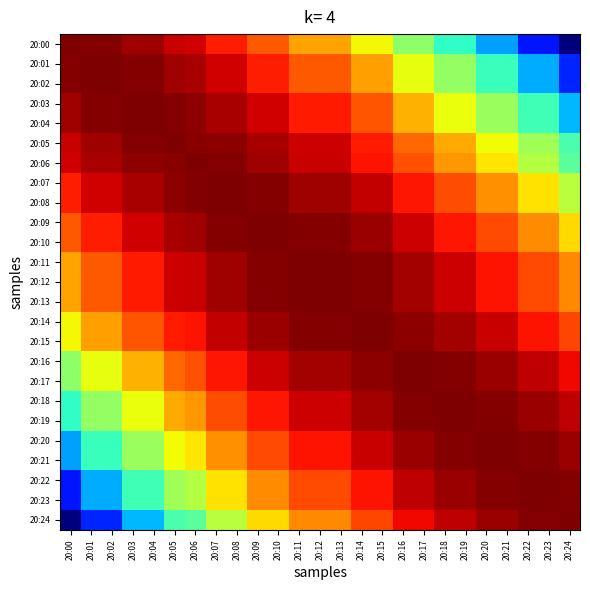

Reading left to right, transcribe all the data shown in this chart.

20:00: 20:00=1.0	20:01=1.0	20:02=1.0	20:03=1.0	20:04=1.0	20:05=0.9	20:06=0.9	20:07=0.9	20:08=0.9	20:09=0.8	20:10=0.8	20:11=0.7	20:12=0.7	20:13=0.7	20:14=0.6	20:15=0.6	20:16=0.5	20:17=0.5	20:18=0.4	20:19=0.4	20:20=0.3	20:21=0.3	20:22=0.1	20:23=0.1	20:24=0.0
20:01: 20:00=1.0	20:01=1.0	20:02=1.0	20:03=1.0	20:04=1.0	20:05=1.0	20:06=1.0	20:07=0.9	20:08=0.9	20:09=0.9	20:10=0.9	20:11=0.8	20:12=0.8	20:13=0.8	20:14=0.7	20:15=0.7	20:16=0.6	20:17=0.6	20:18=0.5	20:19=0.5	20:20=0.4	20:21=0.4	20:22=0.3	20:23=0.3	20:24=0.2
20:02: 20:00=1.0	20:01=1.0	20:02=1.0	20:03=1.0	20:04=1.0	20:05=1.0	20:06=1.0	20:07=0.9	20:08=0.9	20:09=0.9	20:10=0.9	20:11=0.8	20:12=0.8	20:13=0.8	20:14=0.7	20:15=0.7	20:16=0.6	20:17=0.6	20:18=0.5	20:19=0.5	20:20=0.4	20:21=0.4	20:22=0.3	20:23=0.3	20:24=0.2
20:03: 20:00=1.0	20:01=1.0	20:02=1.0	20:03=1.0	20:04=1.0	20:05=1.0	20:06=1.0	20:07=1.0	20:08=1.0	20:09=0.9	20:10=0.9	20:11=0.9	20:12=0.9	20:13=0.9	20:14=0.8	20:15=0.8	20:16=0.7	20:17=0.7	20:18=0.6	20:19=0.6	20:20=0.5	20:21=0.5	20:22=0.4	20:23=0.4	20:24=0.3
20:04: 20:00=1.0	20:01=1.0	20:02=1.0	20:03=1.0	20:04=1.0	20:05=1.0	20:06=1.0	20:07=1.0	20:08=1.0	20:09=0.9	20:10=0.9	20:11=0.9	20:12=0.9	20:13=0.9	20:14=0.8	20:15=0.8	20:16=0.7	20:17=0.7	20:18=0.6	20:19=0.6	20:20=0.5	20:21=0.5	20:22=0.4	20:23=0.4	20:24=0.3
20:05: 20:00=0.9	20:01=1.0	20:02=1.0	20:03=1.0	20:04=1.0	20:05=1.0	20:06=1.0	20:07=1.0	20:08=1.0	20:09=1.0	20:10=1.0	20:11=0.9	20:12=0.9	20:13=0.9	20:14=0.9	20:15=0.9	20:16=0.8	20:17=0.8	20:18=0.7	20:19=0.7	20:20=0.6	20:21=0.6	20:22=0.5	20:23=0.5	20:24=0.4
20:06: 20:00=0.9	20:01=1.0	20:02=1.0	20:03=1.0	20:04=1.0	20:05=1.0	20:06=1.0	20:07=1.0	20:08=1.0	20:09=1.0	20:10=1.0	20:11=0.9	20:12=0.9	20:13=0.9	20:14=0.9	20:15=0.9	20:16=0.8	20:17=0.8	20:18=0.7	20:19=0.7	20:20=0.7	20:21=0.7	20:22=0.6	20:23=0.6	20:24=0.5
20:07: 20:00=0.9	20:01=0.9	20:02=0.9	20:03=1.0	20:04=1.0	20:05=1.0	20:06=1.0	20:07=1.0	20:08=1.0	20:09=1.0	20:10=1.0	20:11=1.0	20:12=1.0	20:13=1.0	20:14=0.9	20:15=0.9	20:16=0.9	20:17=0.9	20:18=0.8	20:19=0.8	20:20=0.8	20:21=0.8	20:22=0.7	20:23=0.7	20:24=0.6
20:08: 20:00=0.9	20:01=0.9	20:02=0.9	20:03=1.0	20:04=1.0	20:05=1.0	20:06=1.0	20:07=1.0	20:08=1.0	20:09=1.0	20:10=1.0	20:11=1.0	20:12=1.0	20:13=1.0	20:14=0.9	20:15=0.9	20:16=0.9	20:17=0.9	20:18=0.8	20:19=0.8	20:20=0.8	20:21=0.8	20:22=0.7	20:23=0.7	20:24=0.6
20:09: 20:00=0.8	20:01=0.9	20:02=0.9	20:03=0.9	20:04=0.9	20:05=1.0	20:06=1.0	20:07=1.0	20:08=1.0	20:09=1.0	20:10=1.0	20:11=1.0	20:12=1.0	20:13=1.0	20:14=1.0	20:15=1.0	20:16=0.9	20:17=0.9	20:18=0.9	20:19=0.9	20:20=0.8	20:21=0.8	20:22=0.8	20:23=0.8	20:24=0.7
20:10: 20:00=0.8	20:01=0.9	20:02=0.9	20:03=0.9	20:04=0.9	20:05=1.0	20:06=1.0	20:07=1.0	20:08=1.0	20:09=1.0	20:10=1.0	20:11=1.0	20:12=1.0	20:13=1.0	20:14=1.0	20:15=1.0	20:16=0.9	20:17=0.9	20:18=0.9	20:19=0.9	20:20=0.8	20:21=0.8	20:22=0.8	20:23=0.8	20:24=0.7
20:11: 20:00=0.7	20:01=0.8	20:02=0.8	20:03=0.9	20:04=0.9	20:05=0.9	20:06=0.9	20:07=1.0	20:08=1.0	20:09=1.0	20:10=1.0	20:11=1.0	20:12=1.0	20:13=1.0	20:14=1.0	20:15=1.0	20:16=1.0	20:17=1.0	20:18=0.9	20:19=0.9	20:20=0.9	20:21=0.9	20:22=0.8	20:23=0.8	20:24=0.8
20:12: 20:00=0.7	20:01=0.8	20:02=0.8	20:03=0.9	20:04=0.9	20:05=0.9	20:06=0.9	20:07=1.0	20:08=1.0	20:09=1.0	20:10=1.0	20:11=1.0	20:12=1.0	20:13=1.0	20:14=1.0	20:15=1.0	20:16=1.0	20:17=1.0	20:18=0.9	20:19=0.9	20:20=0.9	20:21=0.9	20:22=0.8	20:23=0.8	20:24=0.8
20:13: 20:00=0.7	20:01=0.8	20:02=0.8	20:03=0.9	20:04=0.9	20:05=0.9	20:06=0.9	20:07=1.0	20:08=1.0	20:09=1.0	20:10=1.0	20:11=1.0	20:12=1.0	20:13=1.0	20:14=1.0	20:15=1.0	20:16=1.0	20:17=1.0	20:18=0.9	20:19=0.9	20:20=0.9	20:21=0.9	20:22=0.8	20:23=0.8	20:24=0.8
20:14: 20:00=0.6	20:01=0.7	20:02=0.7	20:03=0.8	20:04=0.8	20:05=0.9	20:06=0.9	20:07=0.9	20:08=0.9	20:09=1.0	20:10=1.0	20:11=1.0	20:12=1.0	20:13=1.0	20:14=1.0	20:15=1.0	20:16=1.0	20:17=1.0	20:18=1.0	20:19=1.0	20:20=0.9	20:21=0.9	20:22=0.9	20:23=0.9	20:24=0.8
20:15: 20:00=0.6	20:01=0.7	20:02=0.7	20:03=0.8	20:04=0.8	20:05=0.9	20:06=0.9	20:07=0.9	20:08=0.9	20:09=1.0	20:10=1.0	20:11=1.0	20:12=1.0	20:13=1.0	20:14=1.0	20:15=1.0	20:16=1.0	20:17=1.0	20:18=1.0	20:19=1.0	20:20=0.9	20:21=0.9	20:22=0.9	20:23=0.9	20:24=0.8
20:16: 20:00=0.5	20:01=0.6	20:02=0.6	20:03=0.7	20:04=0.7	20:05=0.8	20:06=0.8	20:07=0.9	20:08=0.9	20:09=0.9	20:10=0.9	20:11=1.0	20:12=1.0	20:13=1.0	20:14=1.0	20:15=1.0	20:16=1.0	20:17=1.0	20:18=1.0	20:19=1.0	20:20=1.0	20:21=1.0	20:22=0.9	20:23=0.9	20:24=0.9
20:17: 20:00=0.5	20:01=0.6	20:02=0.6	20:03=0.7	20:04=0.7	20:05=0.8	20:06=0.8	20:07=0.9	20:08=0.9	20:09=0.9	20:10=0.9	20:11=1.0	20:12=1.0	20:13=1.0	20:14=1.0	20:15=1.0	20:16=1.0	20:17=1.0	20:18=1.0	20:19=1.0	20:20=1.0	20:21=1.0	20:22=0.9	20:23=0.9	20:24=0.9
20:18: 20:00=0.4	20:01=0.5	20:02=0.5	20:03=0.6	20:04=0.6	20:05=0.7	20:06=0.7	20:07=0.8	20:08=0.8	20:09=0.9	20:10=0.9	20:11=0.9	20:12=0.9	20:13=0.9	20:14=1.0	20:15=1.0	20:16=1.0	20:17=1.0	20:18=1.0	20:19=1.0	20:20=1.0	20:21=1.0	20:22=1.0	20:23=1.0	20:24=0.9
20:19: 20:00=0.4	20:01=0.5	20:02=0.5	20:03=0.6	20:04=0.6	20:05=0.7	20:06=0.7	20:07=0.8	20:08=0.8	20:09=0.9	20:10=0.9	20:11=0.9	20:12=0.9	20:13=0.9	20:14=1.0	20:15=1.0	20:16=1.0	20:17=1.0	20:18=1.0	20:19=1.0	20:20=1.0	20:21=1.0	20:22=1.0	20:23=1.0	20:24=0.9
20:20: 20:00=0.3	20:01=0.4	20:02=0.4	20:03=0.5	20:04=0.5	20:05=0.6	20:06=0.7	20:07=0.8	20:08=0.8	20:09=0.8	20:10=0.8	20:11=0.9	20:12=0.9	20:13=0.9	20:14=0.9	20:15=0.9	20:16=1.0	20:17=1.0	20:18=1.0	20:19=1.0	20:20=1.0	20:21=1.0	20:22=1.0	20:23=1.0	20:24=1.0
20:21: 20:00=0.3	20:01=0.4	20:02=0.4	20:03=0.5	20:04=0.5	20:05=0.6	20:06=0.7	20:07=0.8	20:08=0.8	20:09=0.8	20:10=0.8	20:11=0.9	20:12=0.9	20:13=0.9	20:14=0.9	20:15=0.9	20:16=1.0	20:17=1.0	20:18=1.0	20:19=1.0	20:20=1.0	20:21=1.0	20:22=1.0	20:23=1.0	20:24=1.0
20:22: 20:00=0.1	20:01=0.3	20:02=0.3	20:03=0.4	20:04=0.4	20:05=0.5	20:06=0.6	20:07=0.7	20:08=0.7	20:09=0.8	20:10=0.8	20:11=0.8	20:12=0.8	20:13=0.8	20:14=0.9	20:15=0.9	20:16=0.9	20:17=0.9	20:18=1.0	20:19=1.0	20:20=1.0	20:21=1.0	20:22=1.0	20:23=1.0	20:24=1.0
20:23: 20:00=0.1	20:01=0.3	20:02=0.3	20:03=0.4	20:04=0.4	20:05=0.5	20:06=0.6	20:07=0.7	20:08=0.7	20:09=0.8	20:10=0.8	20:11=0.8	20:12=0.8	20:13=0.8	20:14=0.9	20:15=0.9	20:16=0.9	20:17=0.9	20:18=1.0	20:19=1.0	20:20=1.0	20:21=1.0	20:22=1.0	20:23=1.0	20:24=1.0
20:24: 20:00=0.0	20:01=0.2	20:02=0.2	20:03=0.3	20:04=0.3	20:05=0.4	20:06=0.5	20:07=0.6	20:08=0.6	20:09=0.7	20:10=0.7	20:11=0.8	20:12=0.8	20:13=0.8	20:14=0.8	20:15=0.8	20:16=0.9	20:17=0.9	20:18=0.9	20:19=0.9	20:20=1.0	20:21=1.0	20:22=1.0	20:23=1.0	20:24=1.0